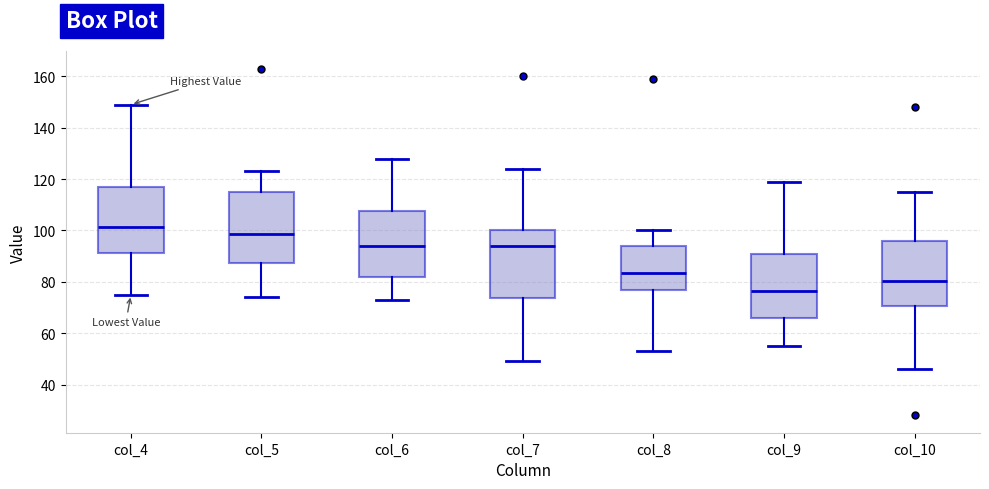

Where does the upper whisker of the box for col_6 end on the y-axis? The values are not printed on the chart, so give them approximately, as read against the axis.

128